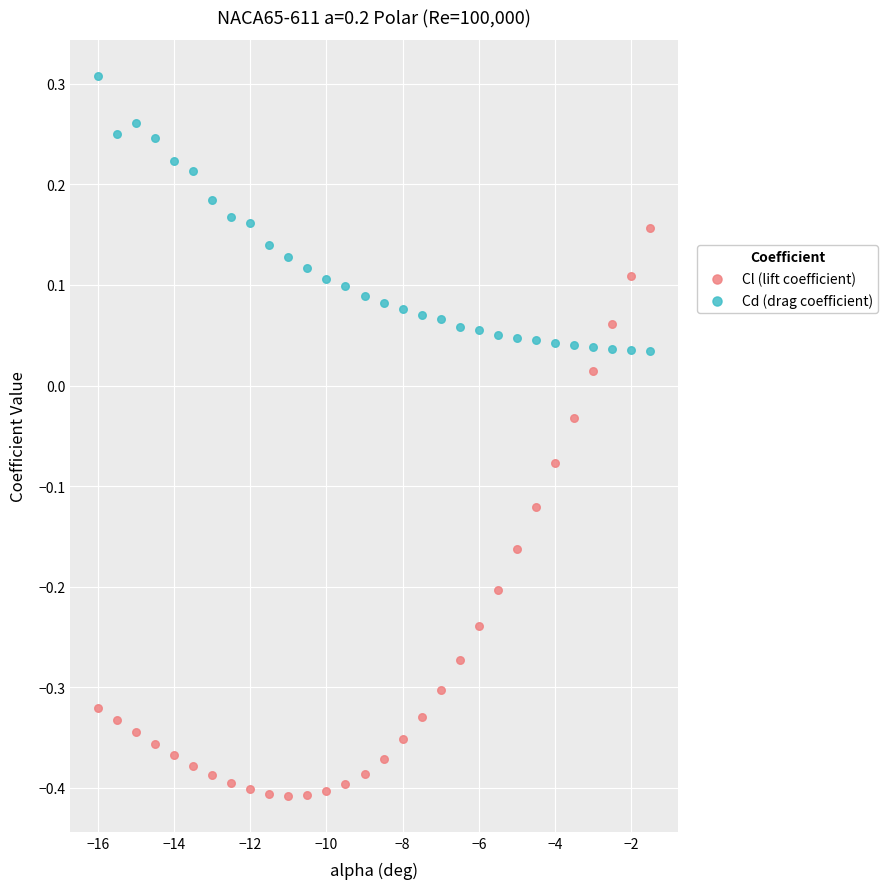

What are all the series names shown in the legend?

Cl (lift coefficient), Cd (drag coefficient)